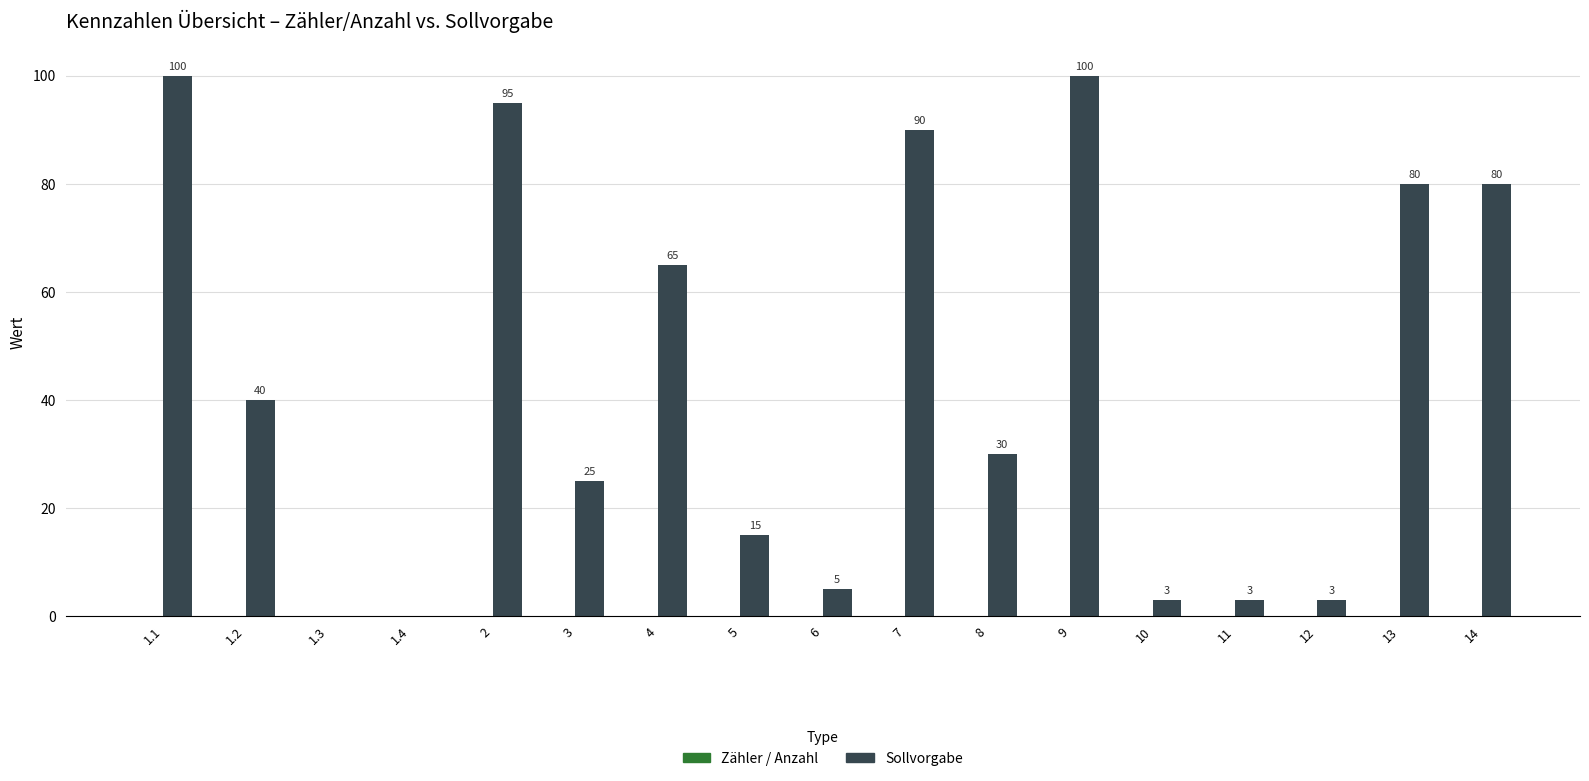

The chart shows a value of -44 at 1.3. True or false?

False